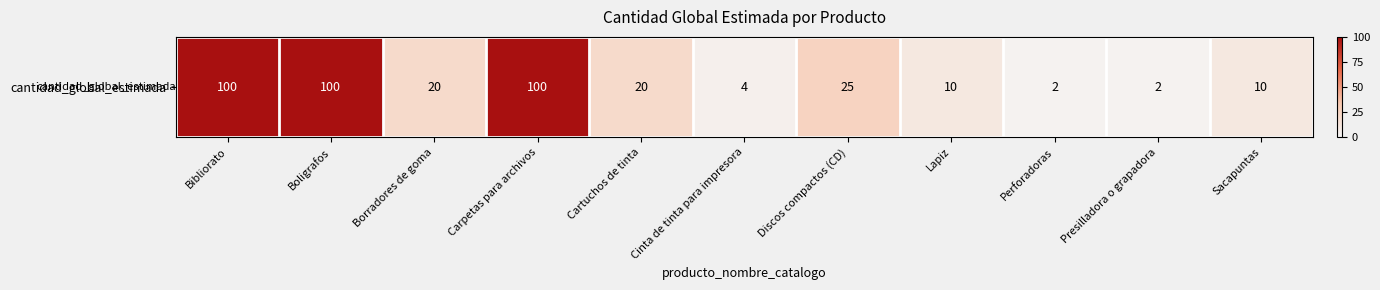

What is the maximum value shown in the chart?

100